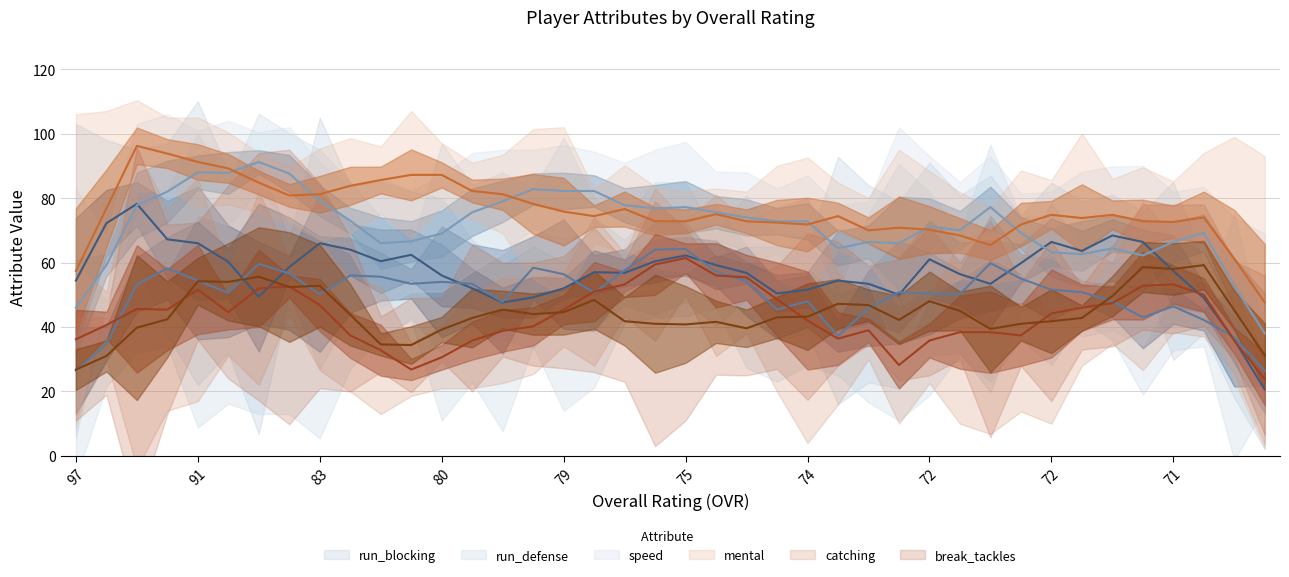

True or false: mental has a value of 54 at 71.

False